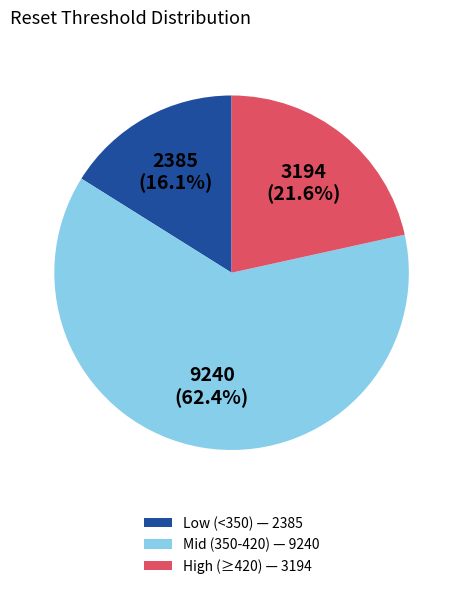

Which has a higher value, Low (<350) — 2385 or High (≥420) — 3194?

High (≥420) — 3194